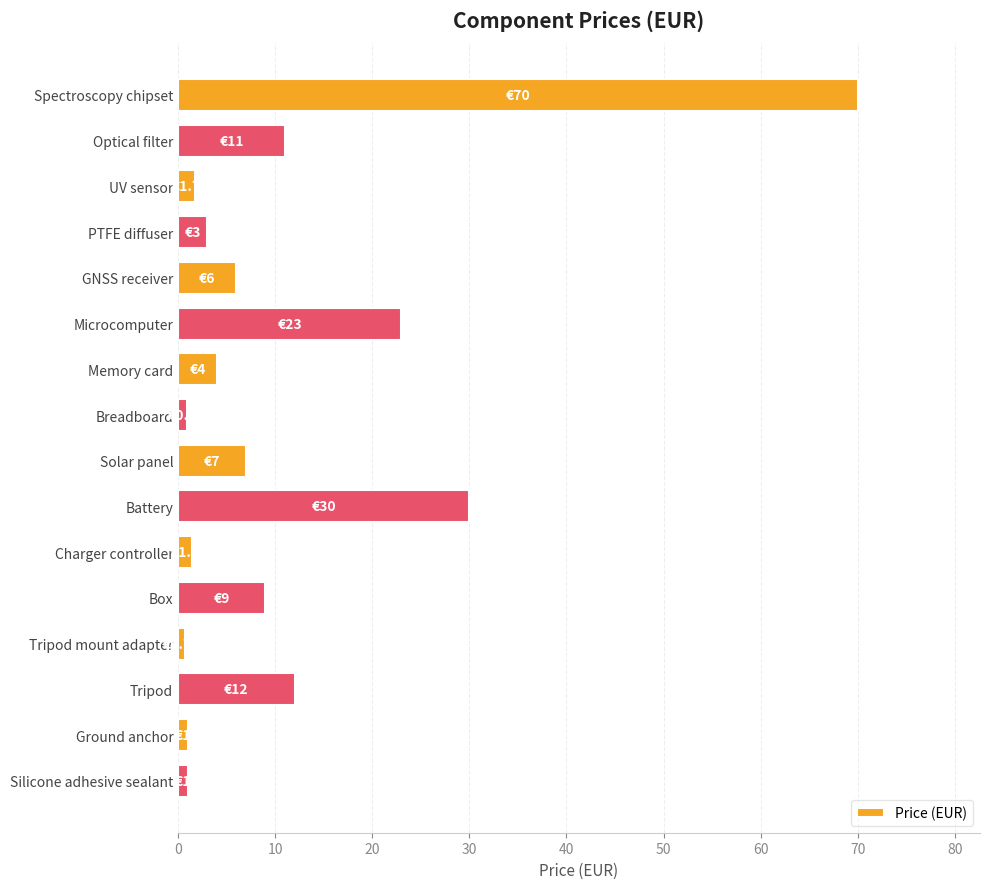

How many values are below 6?

8